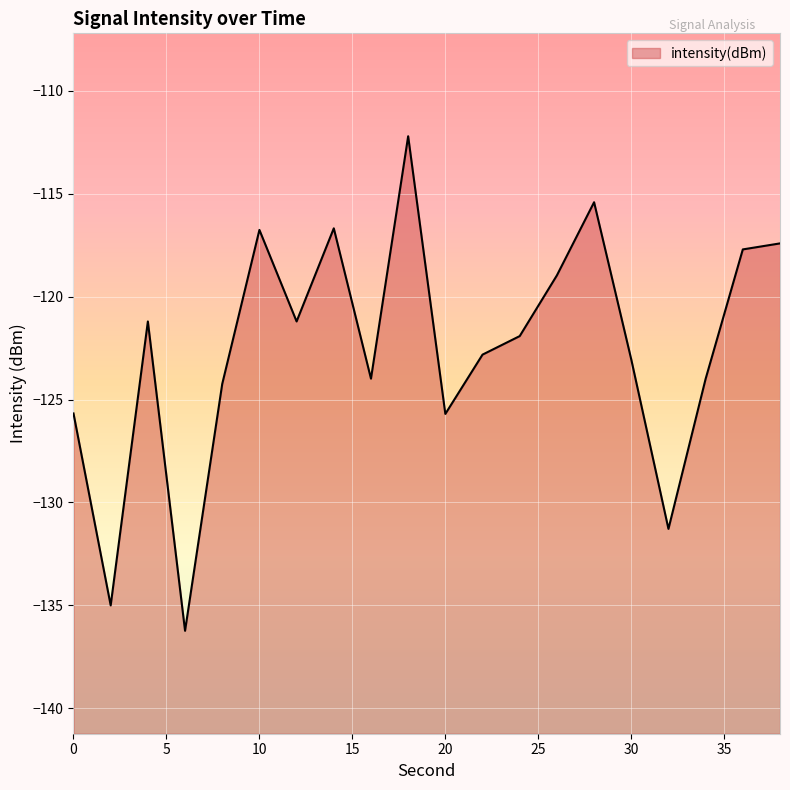

Reading right to left, extract all data points from this chart.

38=-117.4	36=-117.7	34=-124.0	32=-131.3	30=-123.1	28=-115.4	26=-119.0	24=-121.9	22=-122.8	20=-125.7	18=-112.2	16=-124.0	14=-116.7	12=-121.2	10=-116.8	8=-124.2	6=-136.2	4=-121.2	2=-135.0	0=-125.7